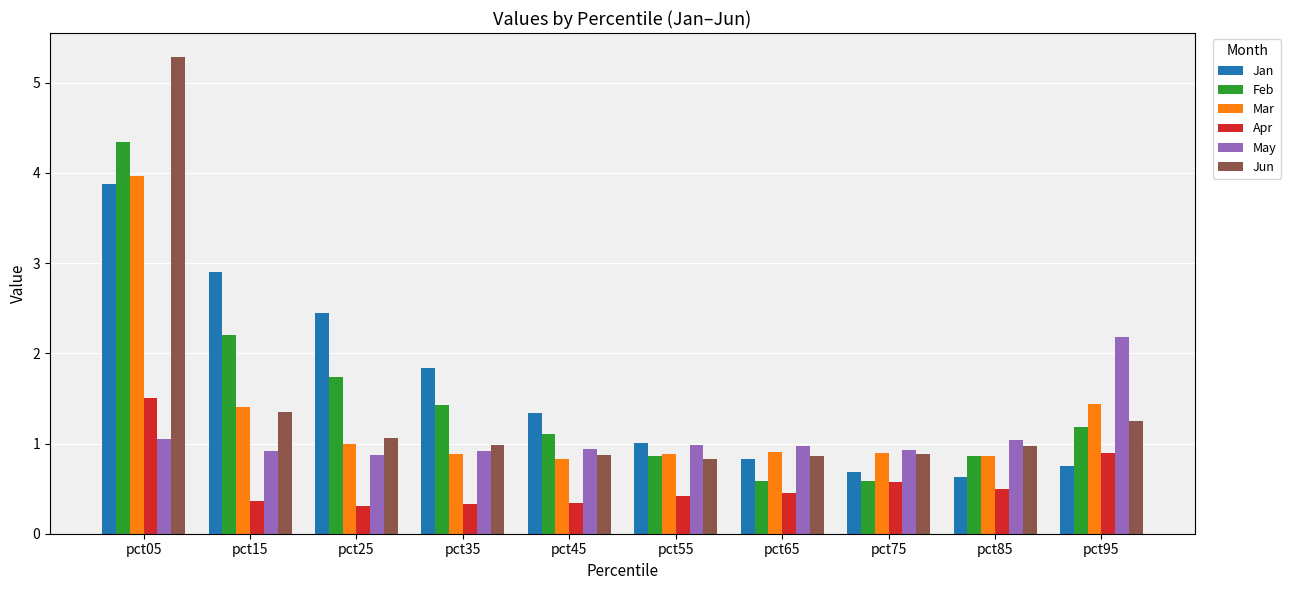

The value of Jun at pct55 is 1.2. True or false?

False